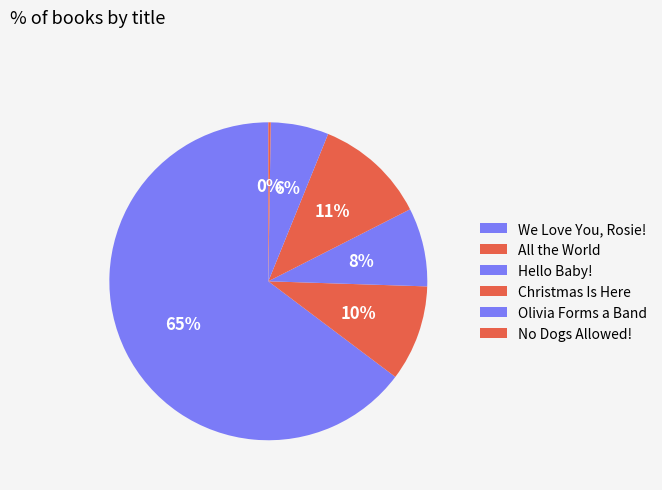

Rank the categories by value from lowest to highest.

No Dogs Allowed!, Olivia Forms a Band, Hello Baby!, All the World, Christmas Is Here, We Love You, Rosie!